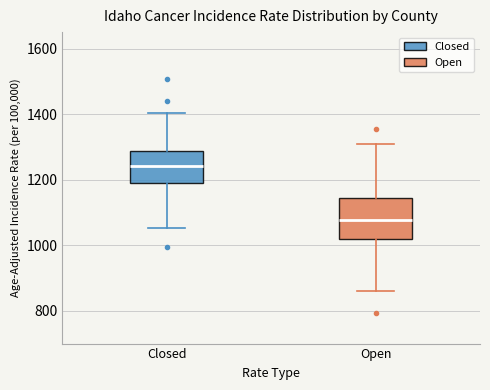

Where is the upper edge of the box for Open on the y-axis? The values are not printed on the chart, so give them approximately, as read against the axis.

1140